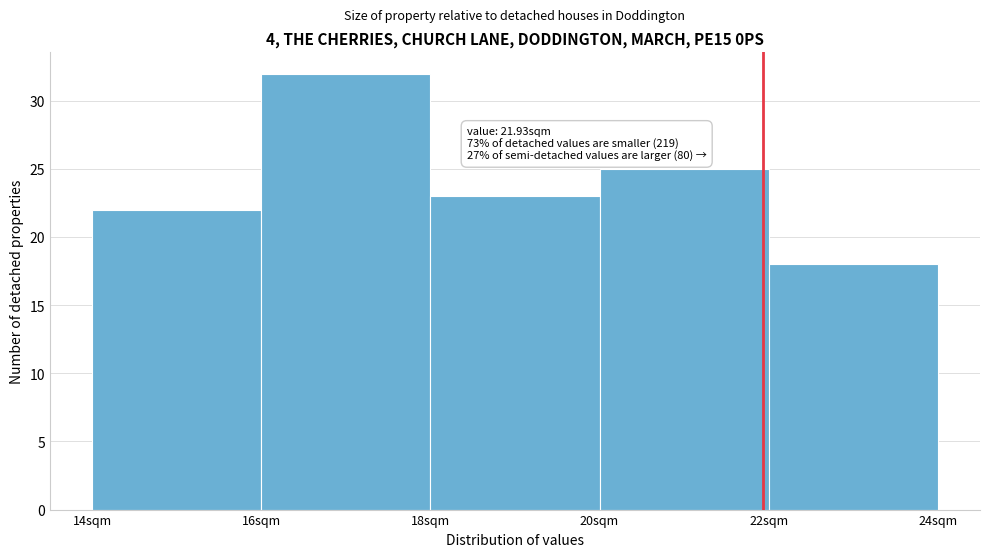

Which range on the x-axis has the tallest bar?

16 to 18